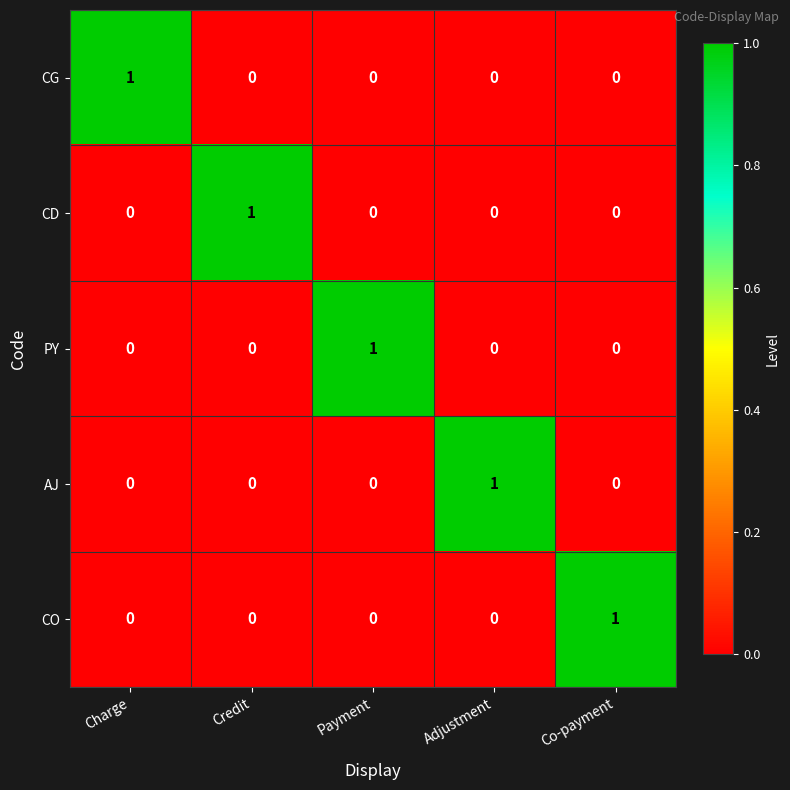

How many AJ values are between 0 and 1?

5